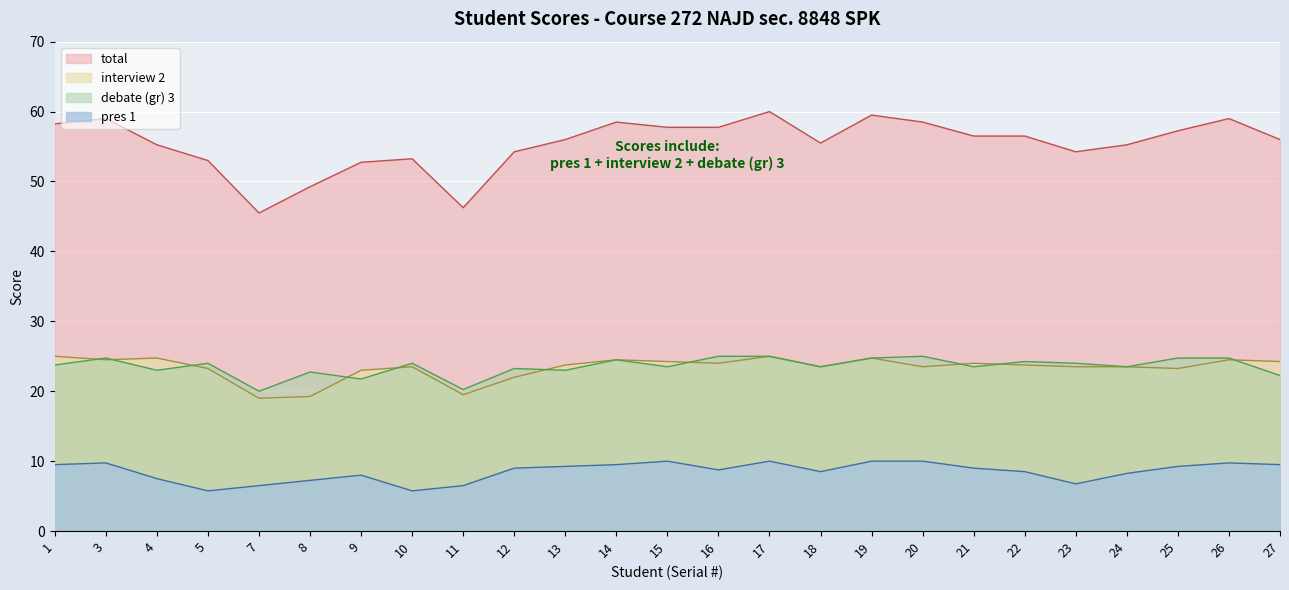

Rank the categories by pres 1 value from highest to lowest.

15, 17, 19, 20, 3, 26, 1, 14, 27, 13, 25, 12, 21, 16, 18, 22, 24, 9, 4, 8, 23, 7, 11, 5, 10